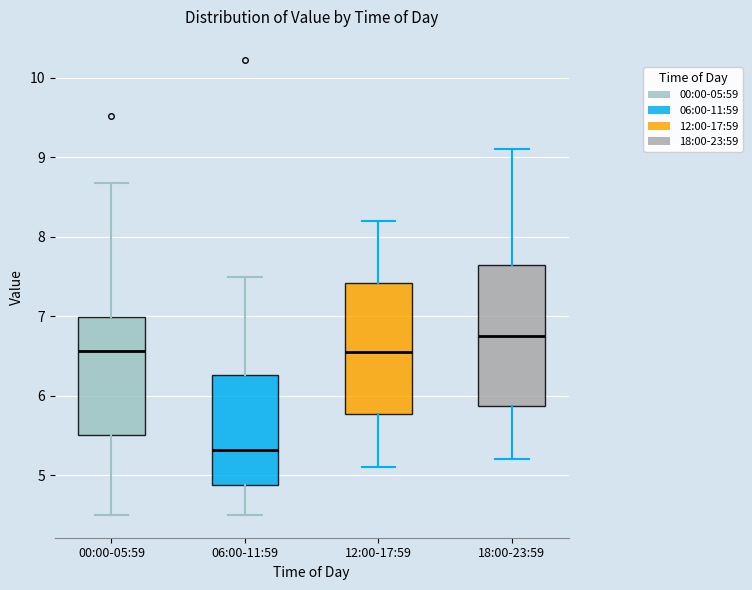

Reading left to right, read every box against the y-axis: the position of its median line, the range the box covers, and the ends of its whiskers. The values are not printed on the chart, so give them approximately, as read against the axis.

00:00-05:59: median 6.6, box 5.5 to 7.0, whiskers 4.5 to 8.7
06:00-11:59: median 5.3, box 4.9 to 6.3, whiskers 4.5 to 7.5
12:00-17:59: median 6.6, box 5.8 to 7.4, whiskers 5.1 to 8.2
18:00-23:59: median 6.8, box 5.9 to 7.7, whiskers 5.2 to 9.1